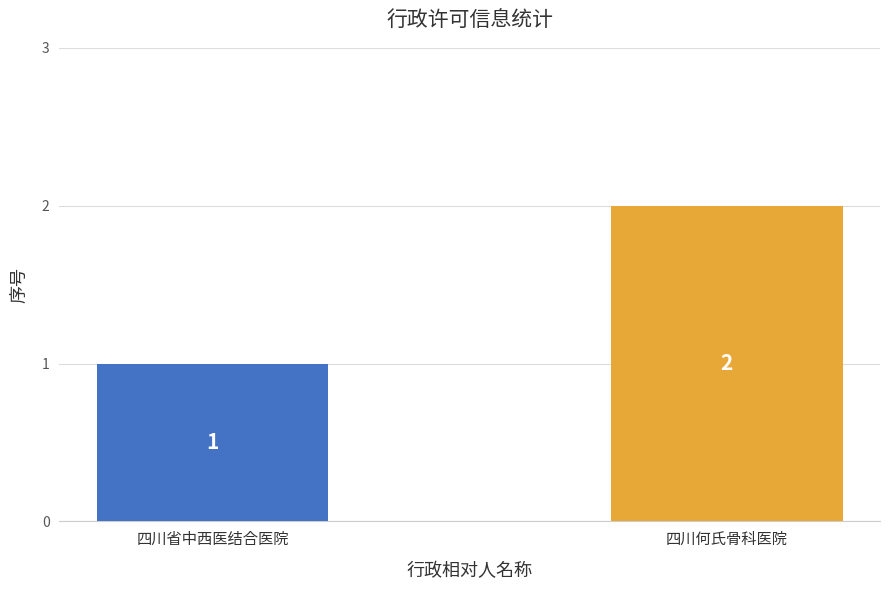

List the labels in order of value, smallest first.

四川省中西医结合医院, 四川何氏骨科医院